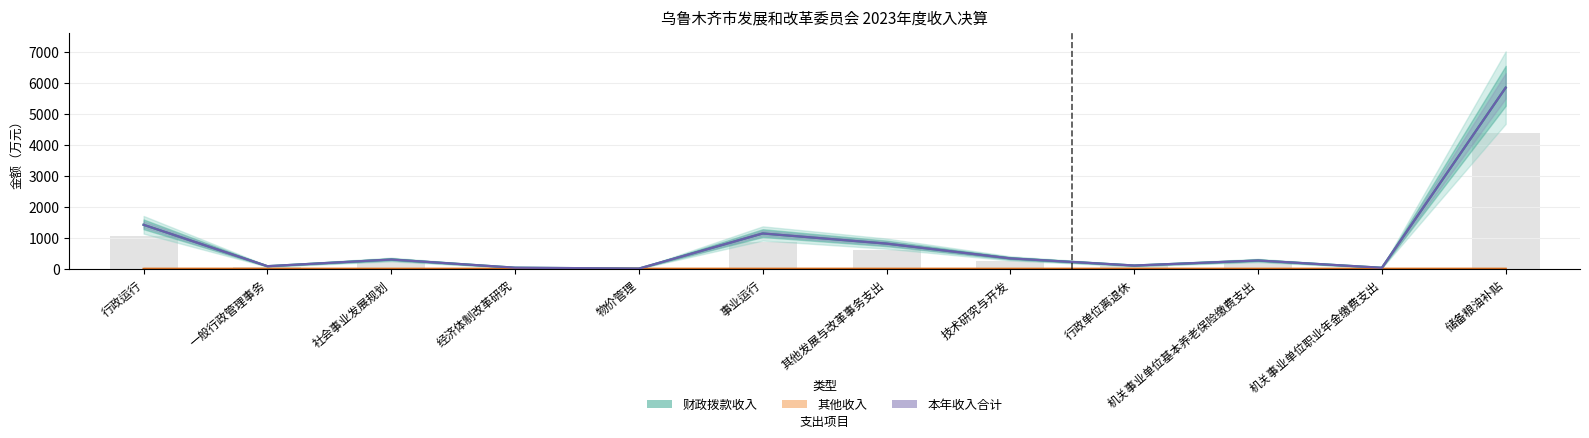

Which series has the largest total across all categories?

本年收入合计